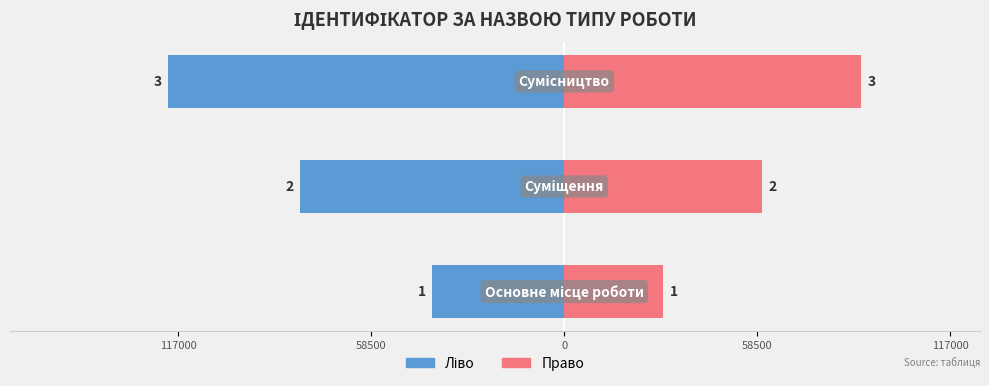

Does the chart contain any negative values?

Yes